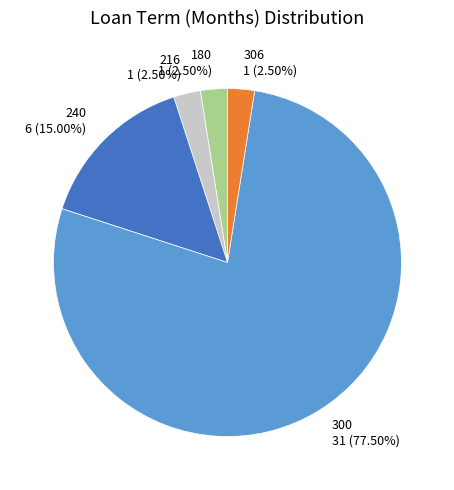

What percentage do 216 and 240 together represent?

17.5%